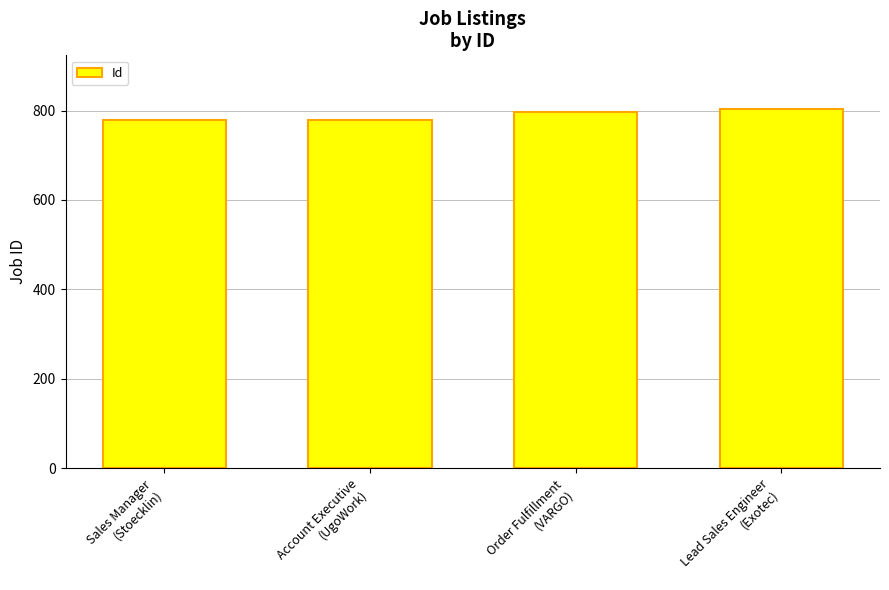

What is the average value?

789